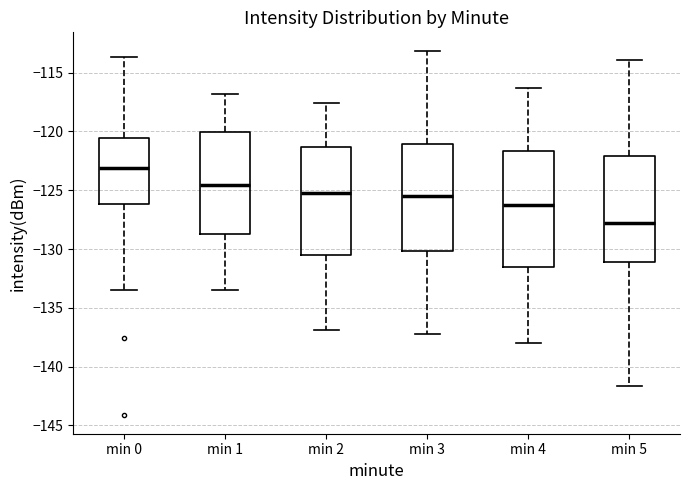

Which box is the tallest, from its lower edge to its upper edge?

min 4